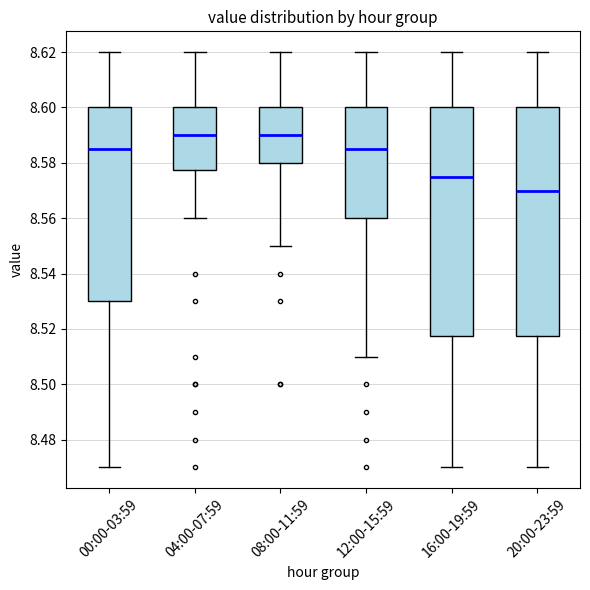

Reading left to right, read every box against the y-axis: the position of its median line, the range the box covers, and the ends of its whiskers. The values are not printed on the chart, so give them approximately, as read against the axis.

00:00-03:59: median 8.586, box 8.530 to 8.600, whiskers 8.470 to 8.620
04:00-07:59: median 8.590, box 8.578 to 8.600, whiskers 8.560 to 8.620
08:00-11:59: median 8.590, box 8.580 to 8.600, whiskers 8.550 to 8.620
12:00-15:59: median 8.586, box 8.560 to 8.600, whiskers 8.510 to 8.620
16:00-19:59: median 8.576, box 8.518 to 8.600, whiskers 8.470 to 8.620
20:00-23:59: median 8.570, box 8.518 to 8.600, whiskers 8.470 to 8.620